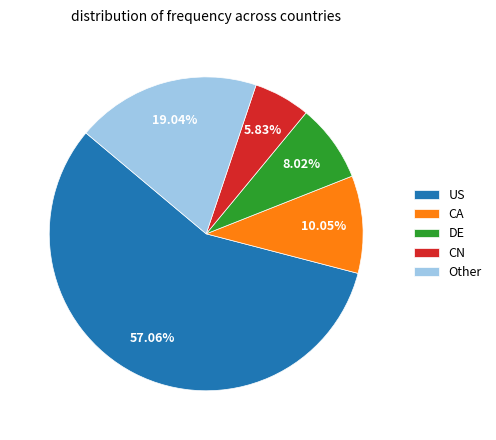

Which slice is the largest?

US